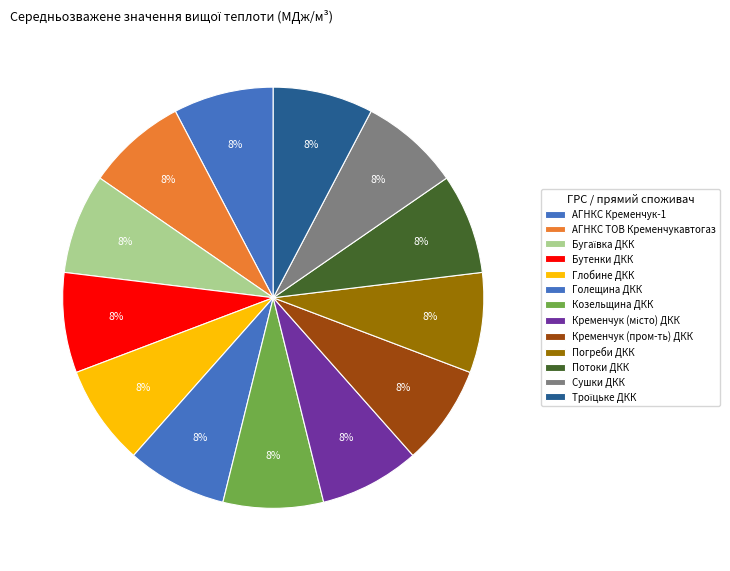

Count the number of slices in the pie.

13